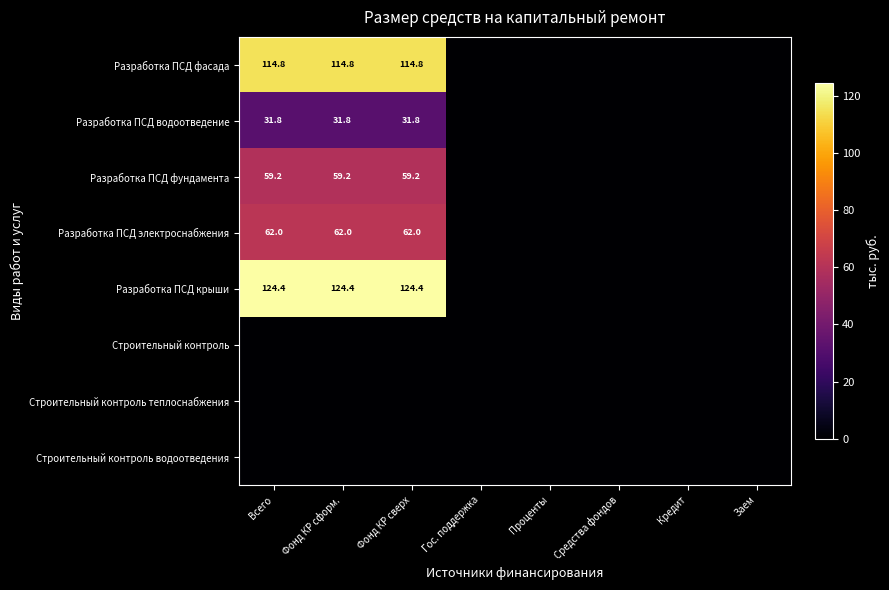

List the series in order of their peak value, highest first.

Разработка ПСД крыши, Разработка ПСД фасада, Разработка ПСД электроснабжения, Разработка ПСД фундамента, Разработка ПСД водоотведение, Строительный контроль, Строительный контроль теплоснабжения, Строительный контроль водоотведения